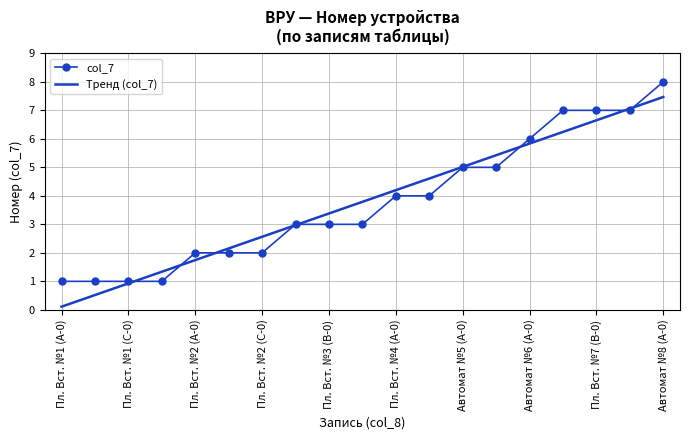

What is the maximum value shown in the chart?

8.0